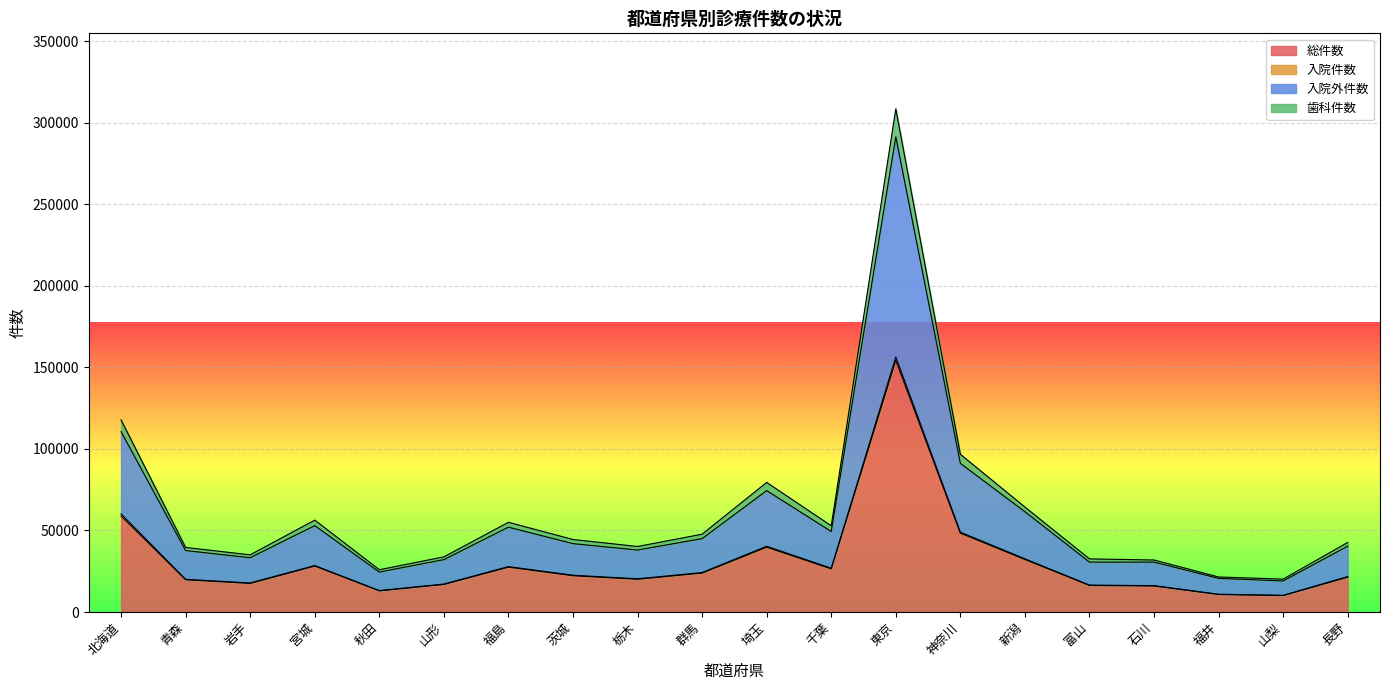

Is it true that 総件数 equals 16911 at 山形?

True